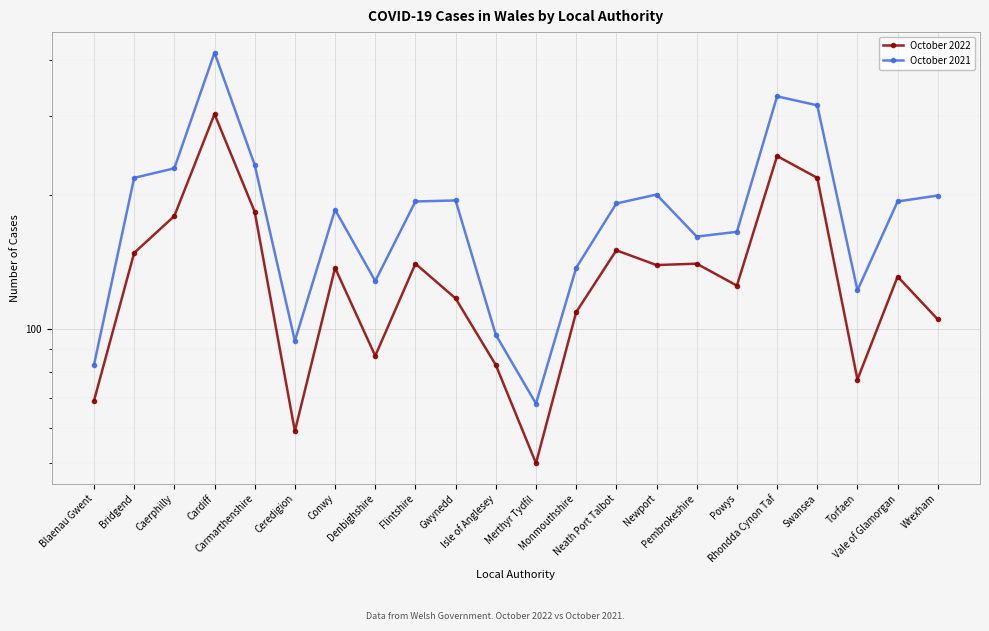

How many data points in October 2022 are less than 137?

11